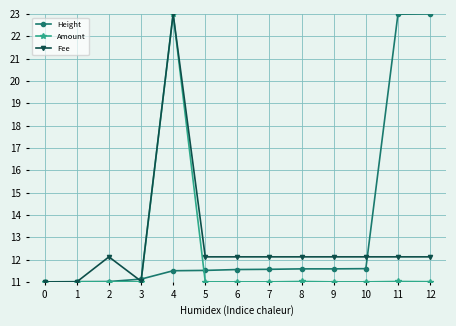

At which category is the sum across all series the highest?

4